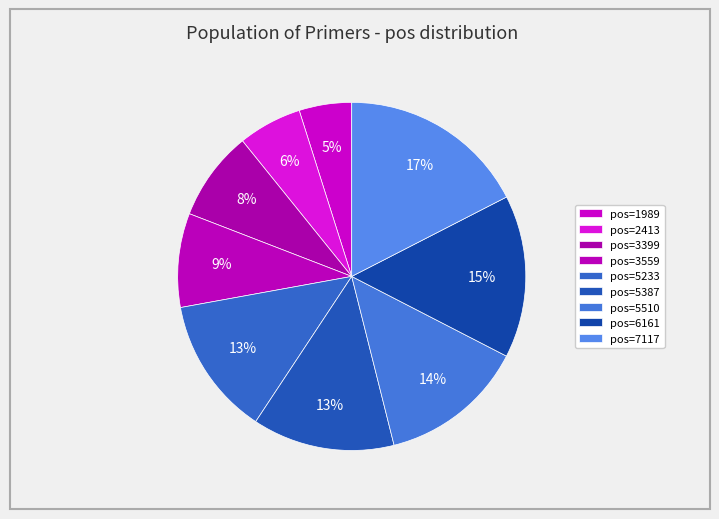

To the nearest percent, what portion does pos=7117 represent?

17%